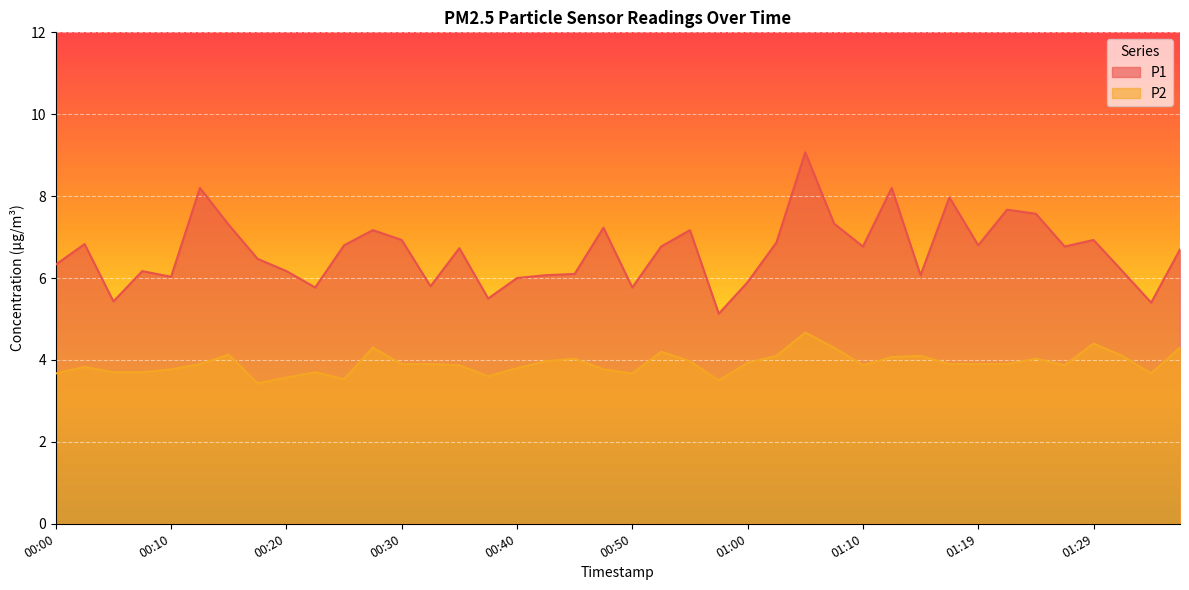

At 00:47, list the series in order from smallest to largest.

P2, P1